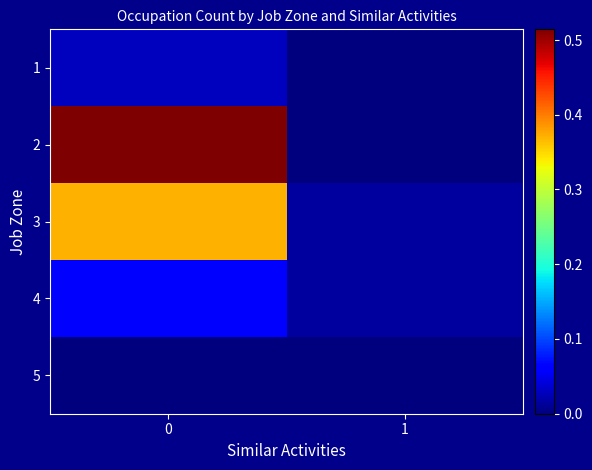

What is the maximum value shown in the chart?

0.5